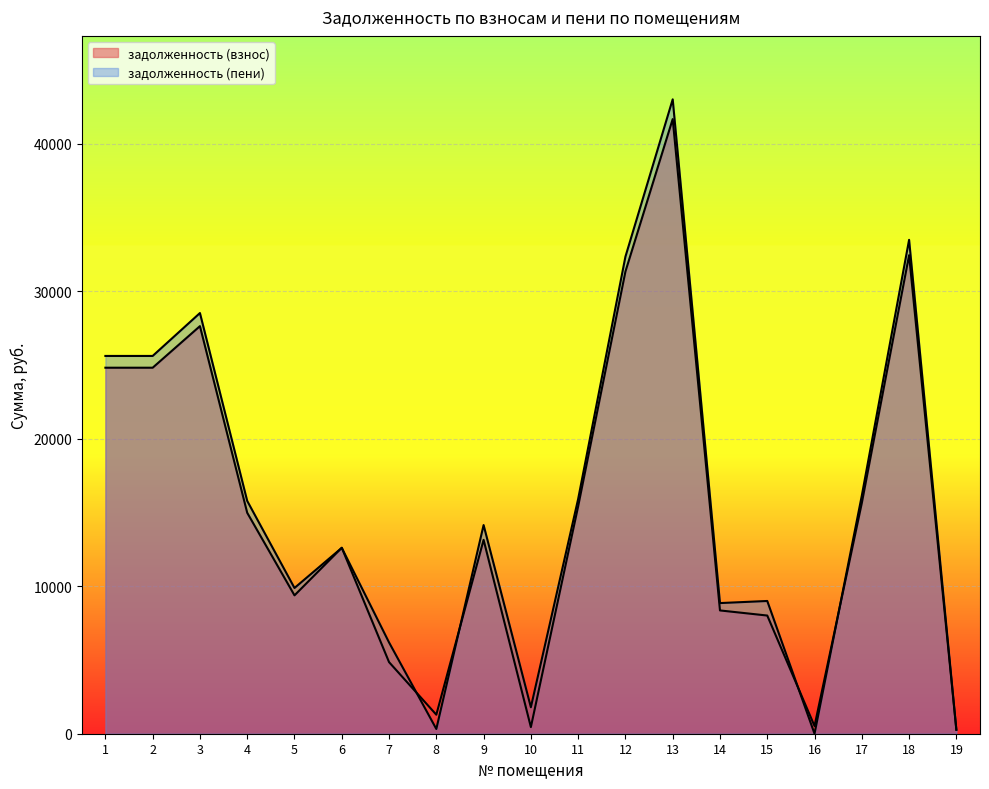

Which category has the lowest value across all series?

16